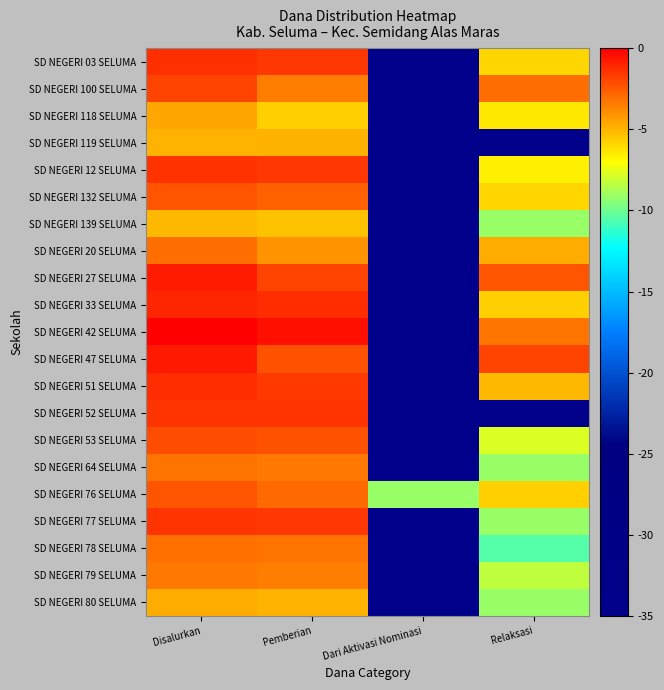

What is the total value across all series at Disalurkan?

-50.4